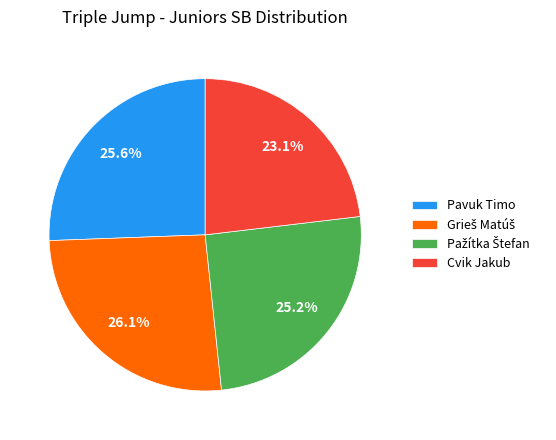

Which slice is the smallest?

Cvik Jakub